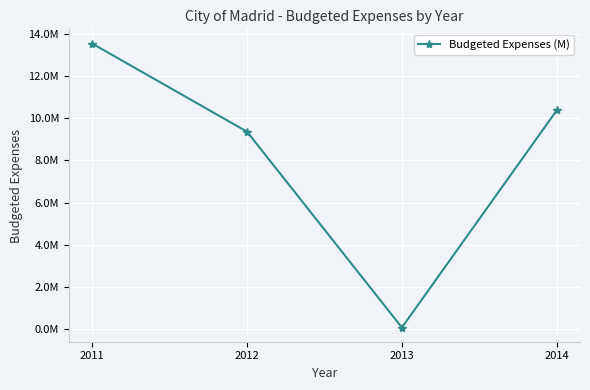

What is the smallest value displayed?

72586.0